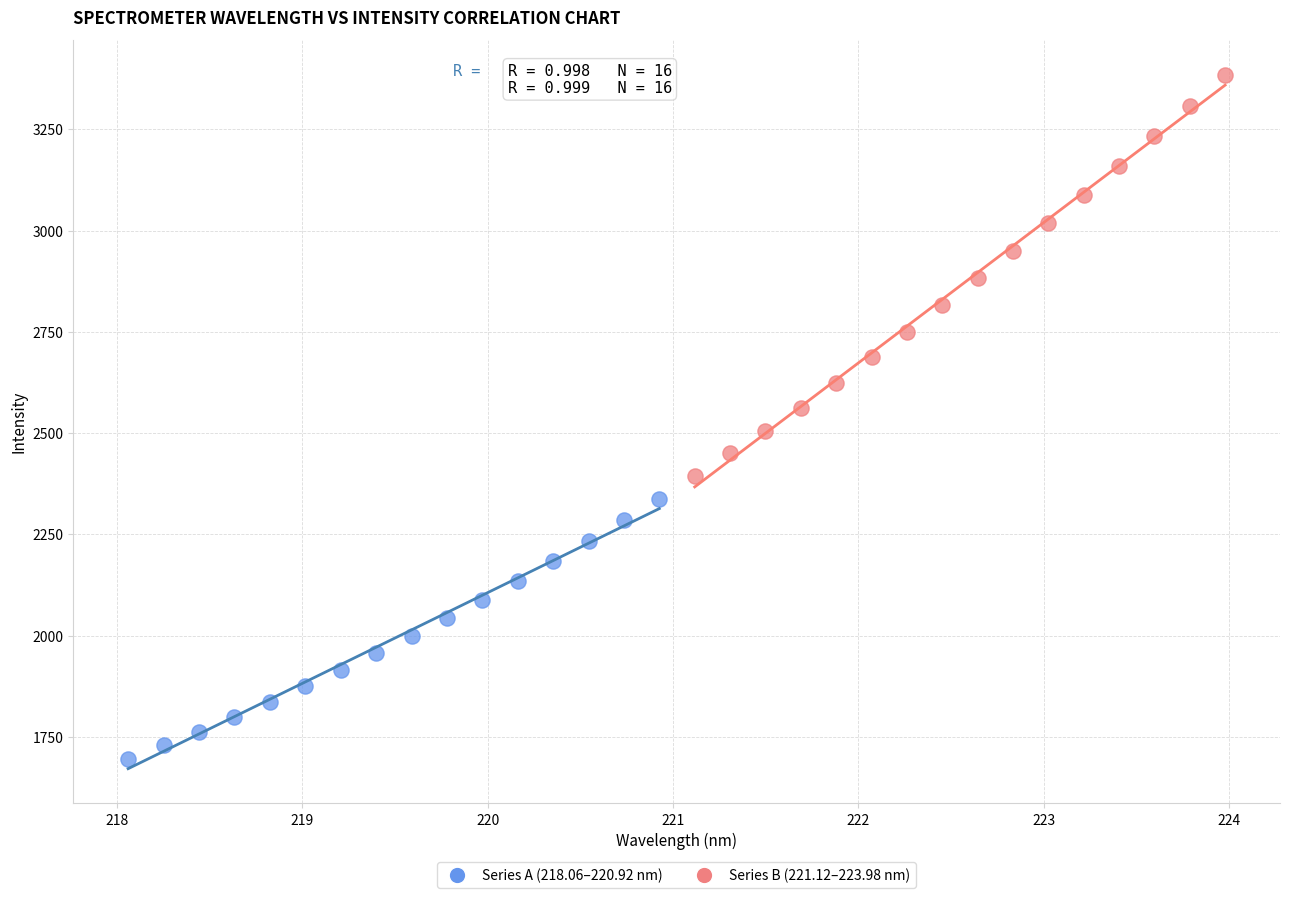

Which series contains the lowest Y value?

Series A (218.06–220.92 nm)